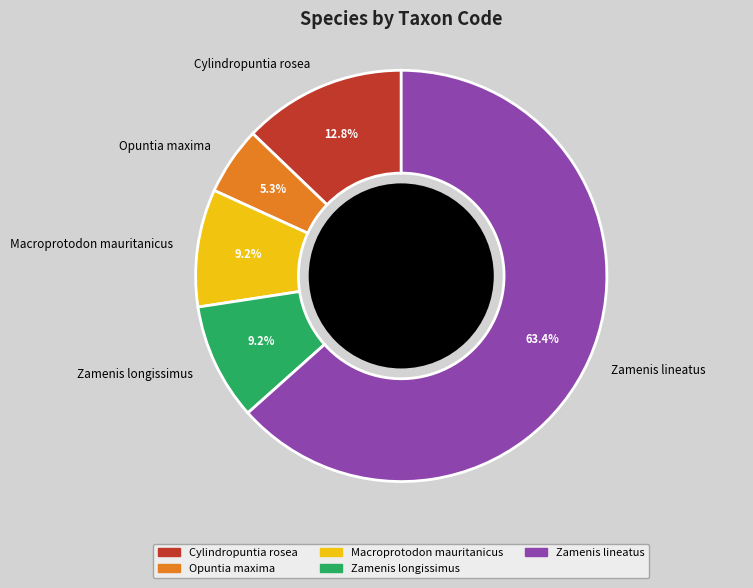

True or false: Zamenis longissimus accounts for 9% of the total.

True